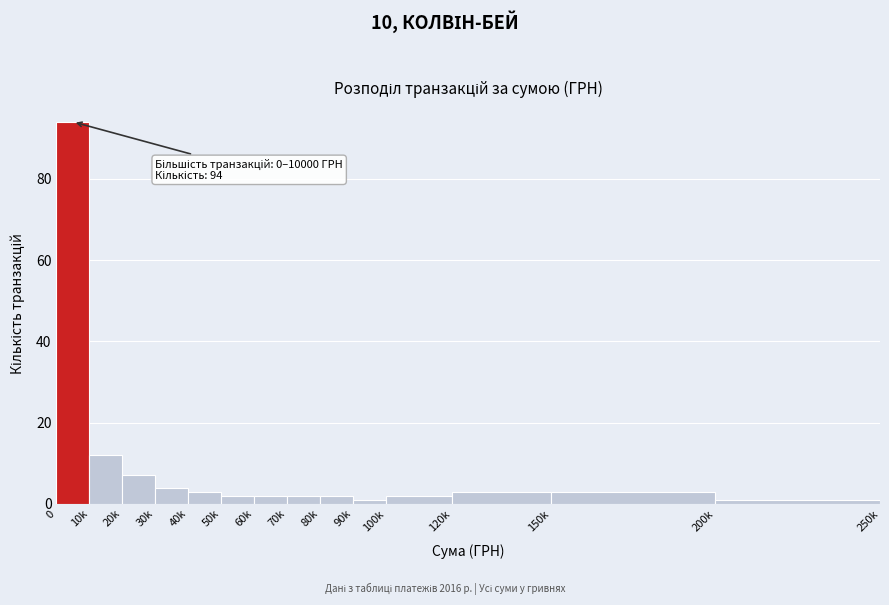

Reading left to right, list all the values displayed in this chart.

94	12	7	4	3	2	2	2	2	1	2	3	3	1